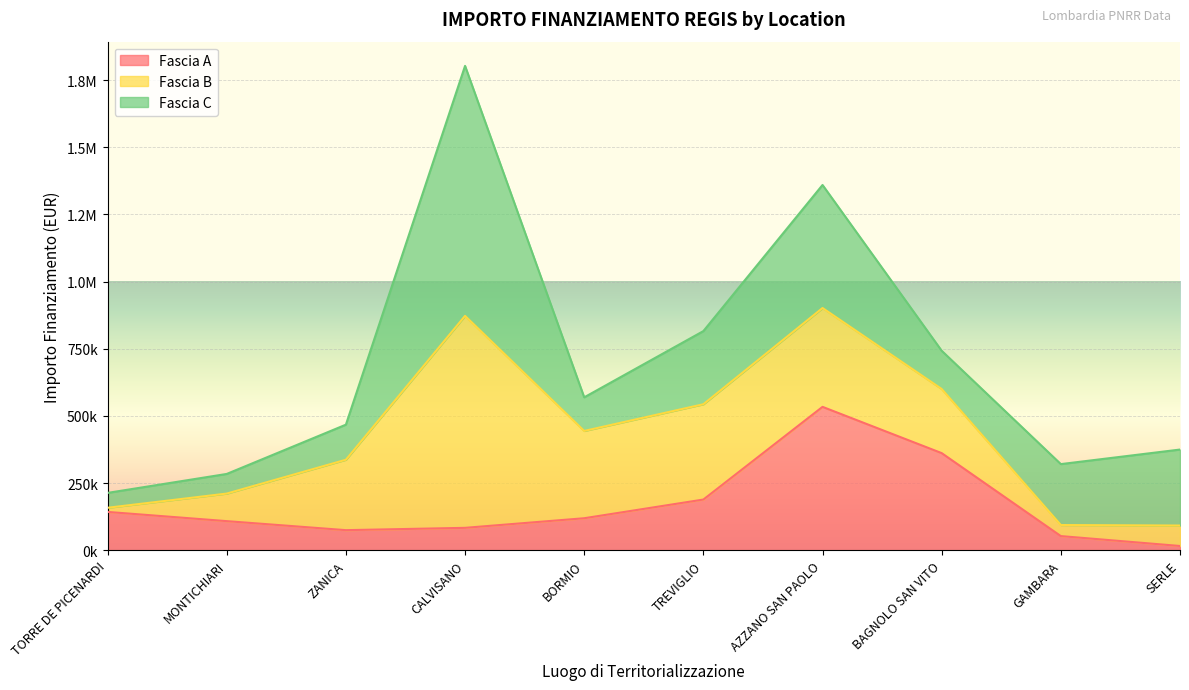

At how many categories does at least one series exceed 774636?

1